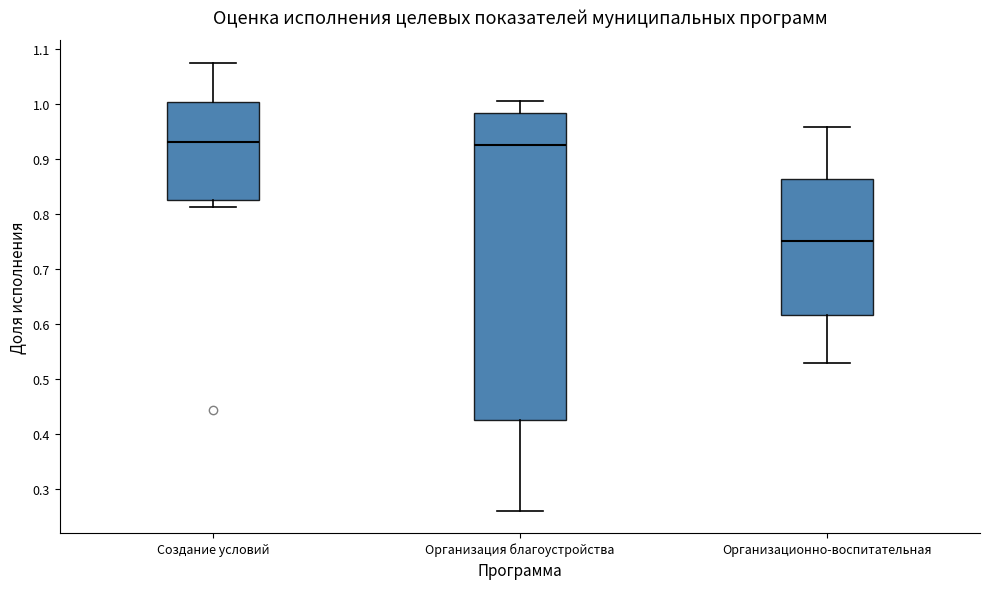

Where is the upper edge of the box for Создание условий on the y-axis? The values are not printed on the chart, so give them approximately, as read against the axis.

1.00